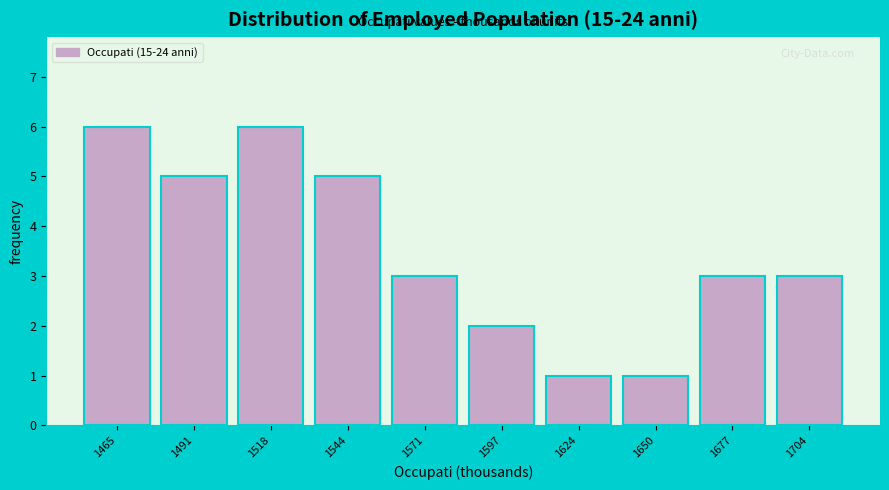

Reading left to right, list all the values displayed in this chart.

1465=6	1491=5	1518=6	1544=5	1571=3	1597=2	1624=1	1650=1	1677=3	1704=3